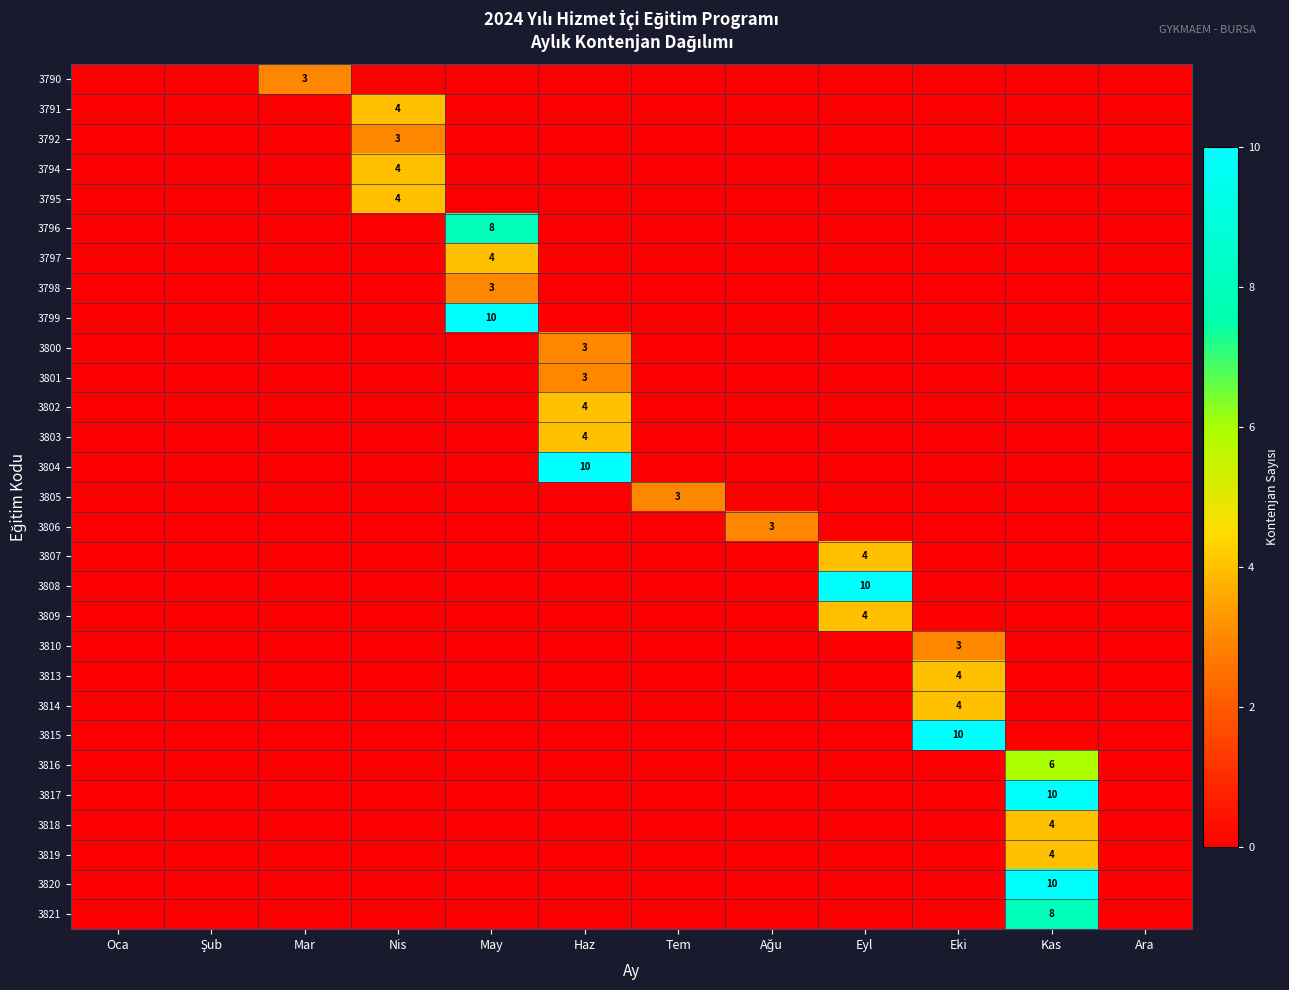

Rank the series at Oca from highest to lowest value.

3790, 3791, 3792, 3794, 3795, 3796, 3797, 3798, 3799, 3800, 3801, 3802, 3803, 3804, 3805, 3806, 3807, 3808, 3809, 3810, 3813, 3814, 3815, 3816, 3817, 3818, 3819, 3820, 3821